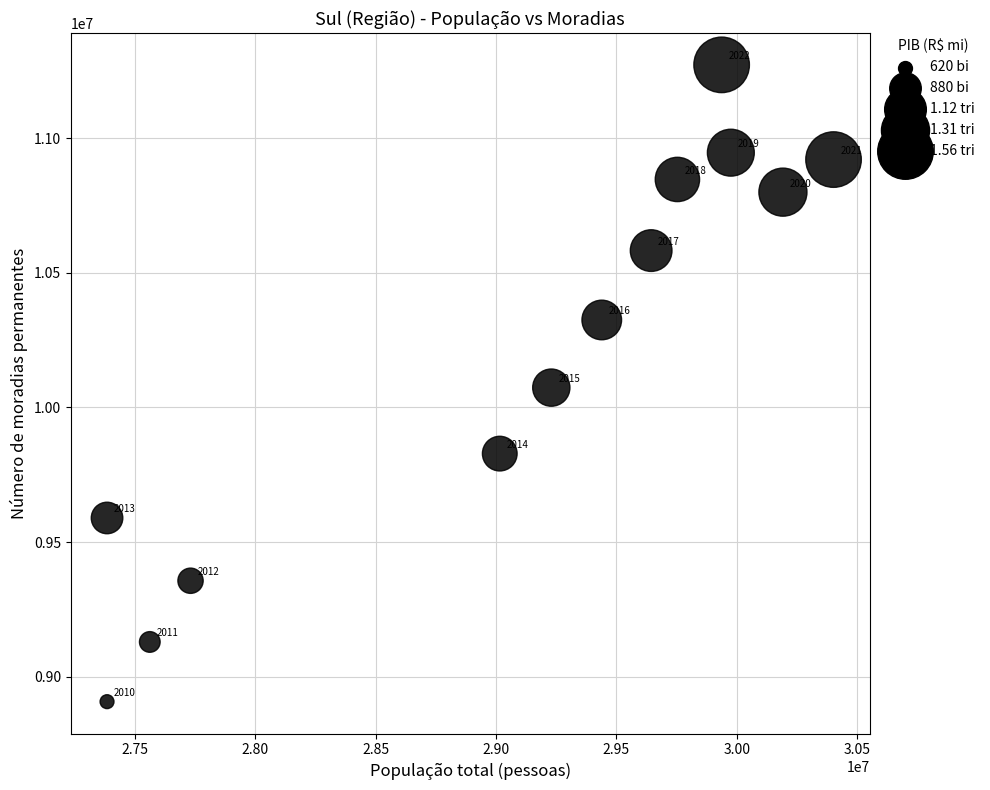

What is the range of Y values (max minus min)?

2364435